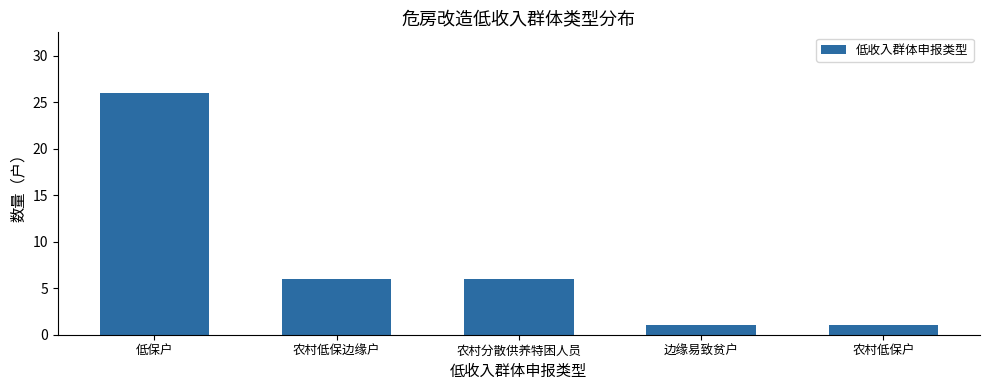

Does the chart contain stacked bars?

No